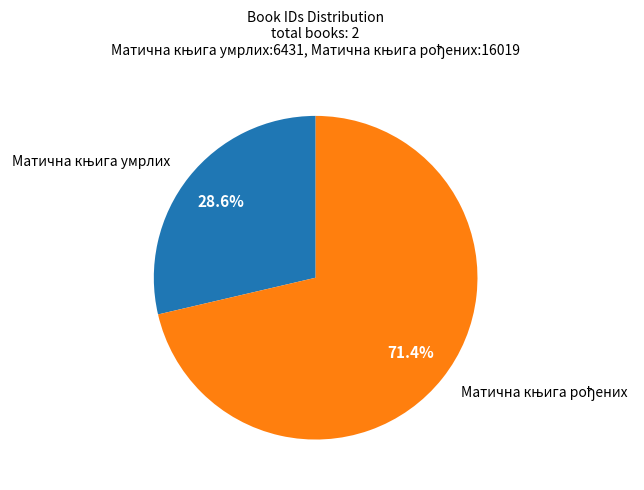

Does any single category account for the majority?

Yes